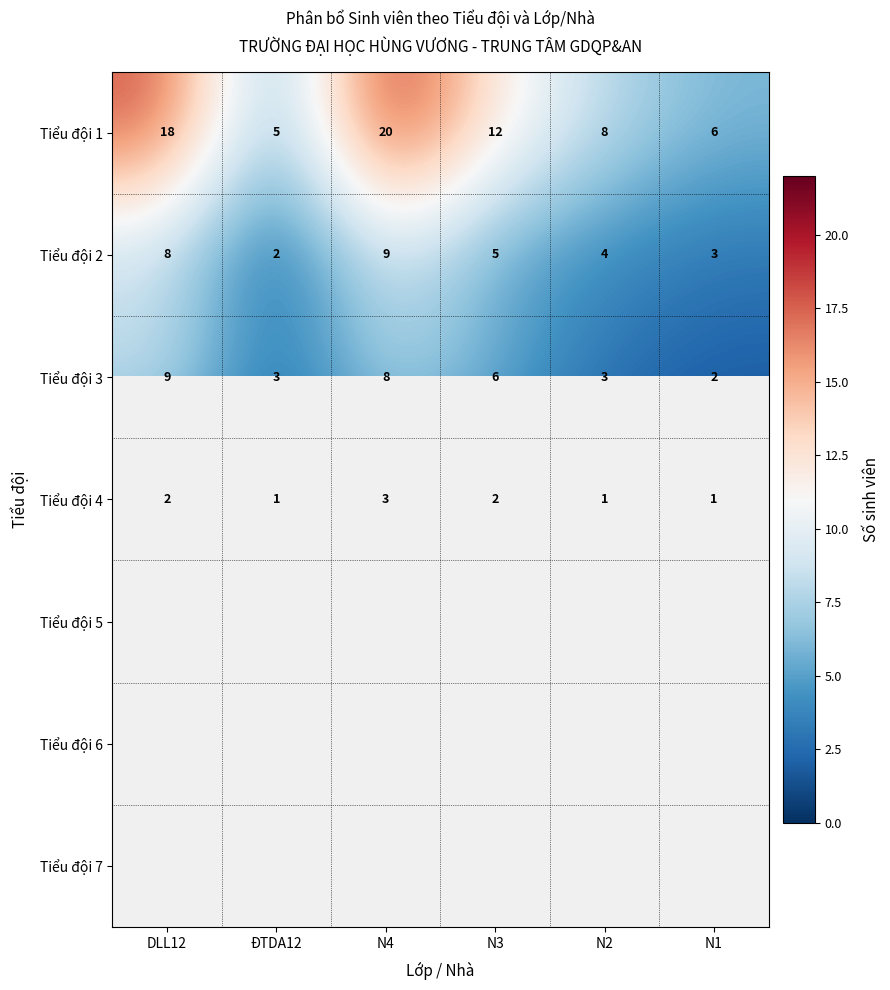

The value of Tiểu đội 2 at ĐTDA12 is 3.1. True or false?

False